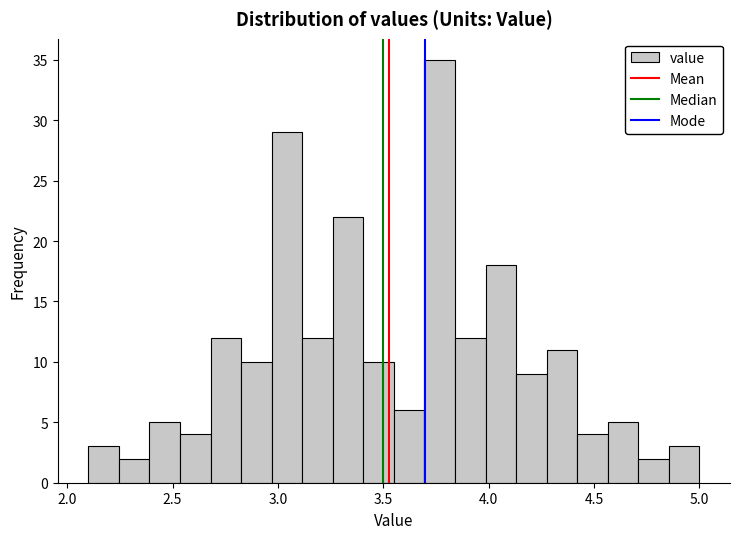

Read against the x-axis, roughly where is the centre of the tallest bar?

3.75